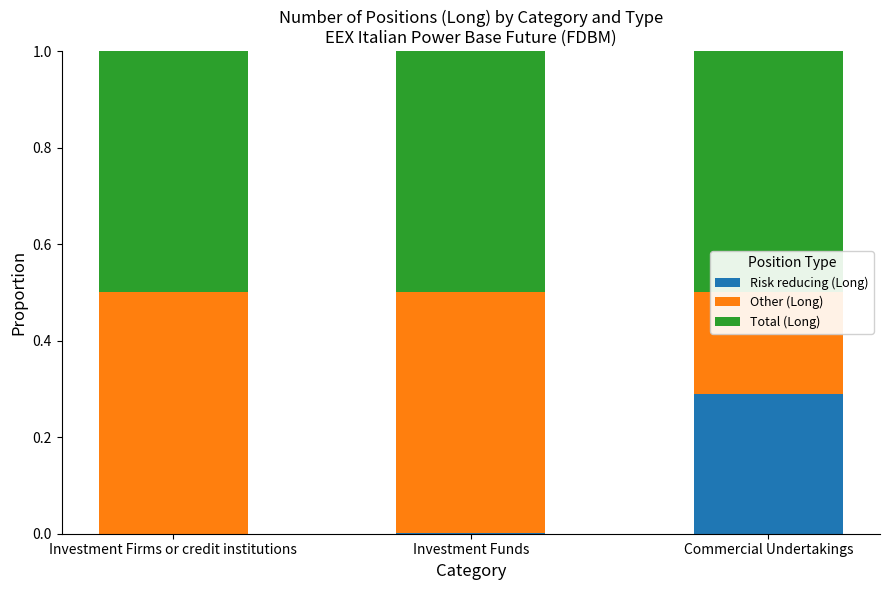

Reading right to left, extract all data points from this chart.

Risk reducing (Long): 0.3	0.0	0.0
Other (Long): 0.2	0.5	0.5
Total (Long): 0.5	0.5	0.5